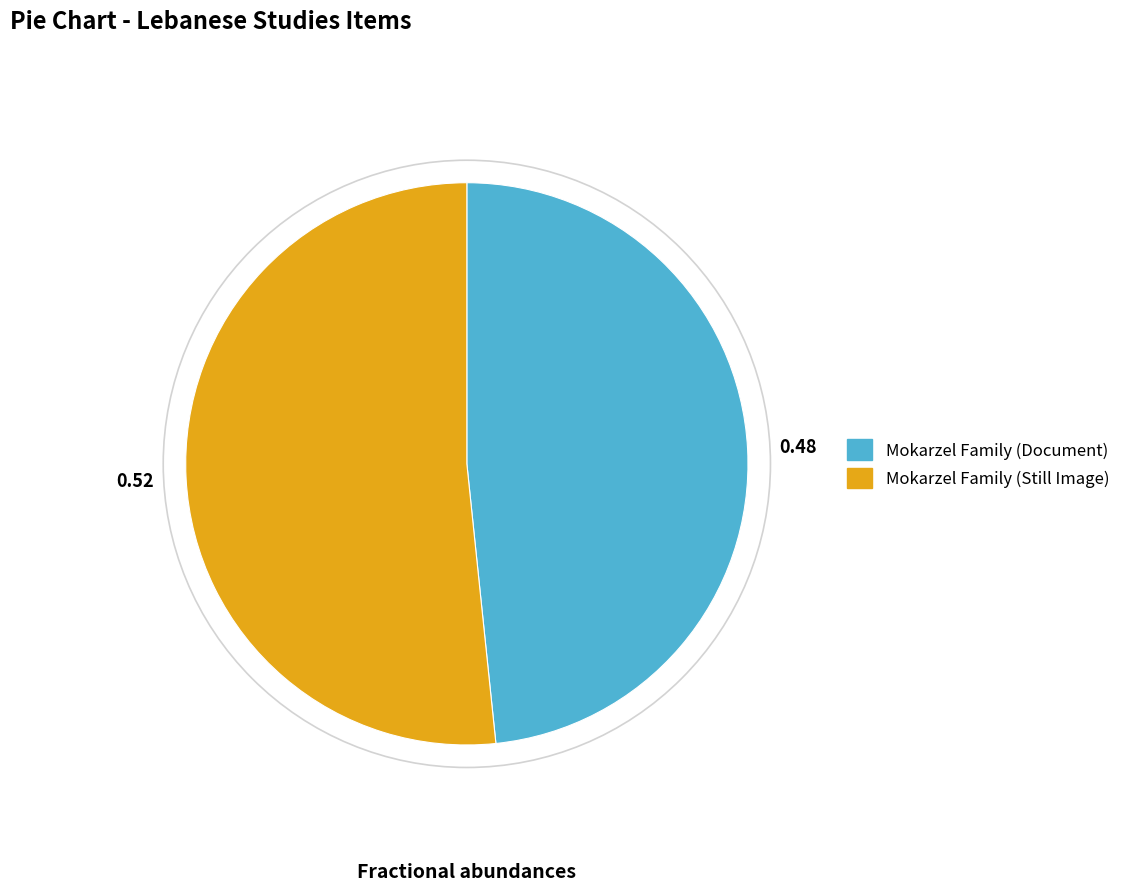

Which category has the smallest portion of the pie?

Mokarzel Family (Document)